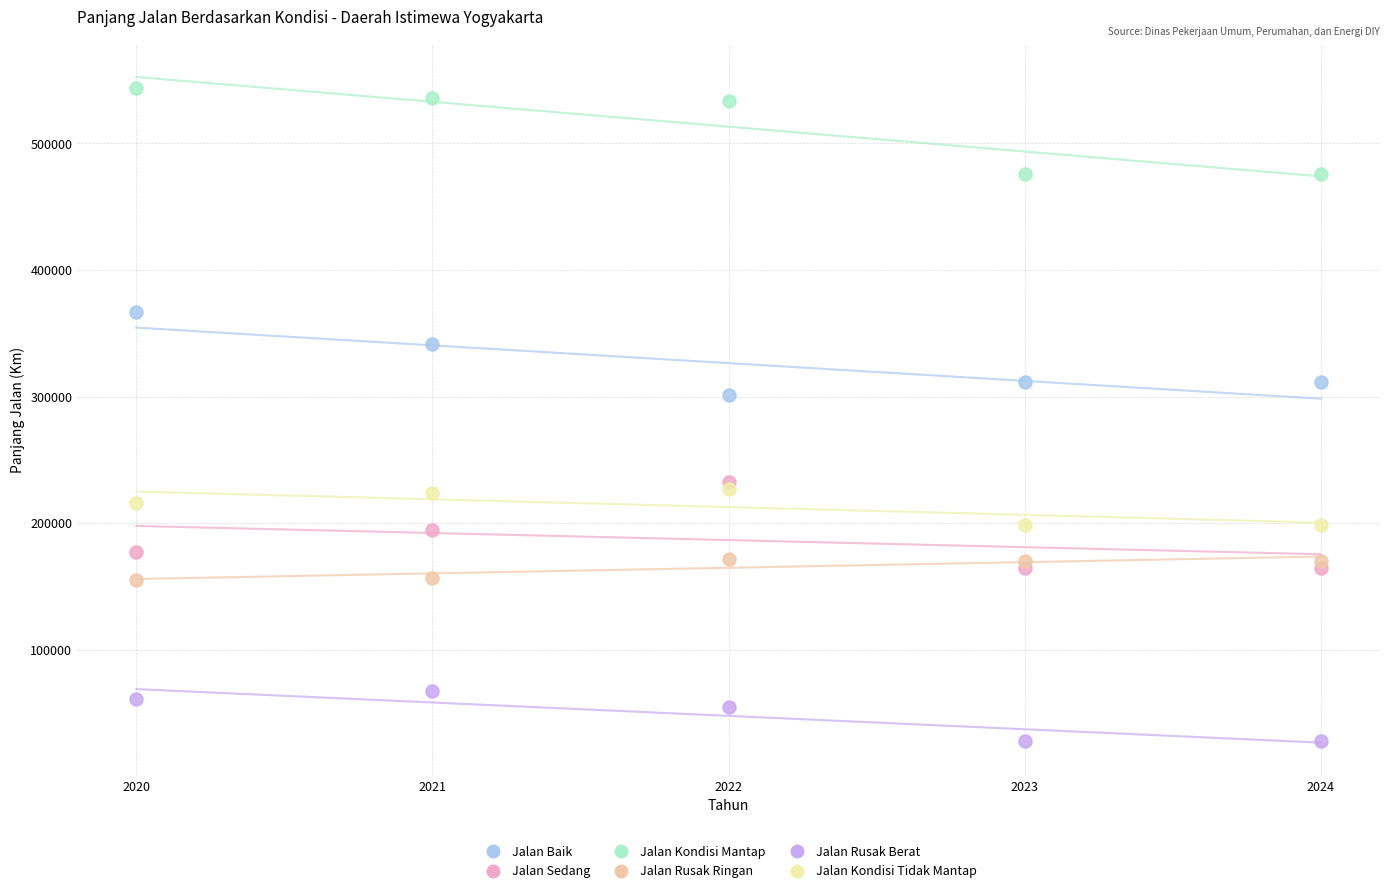

Across all series, what Y value is closest to 286085?

301205